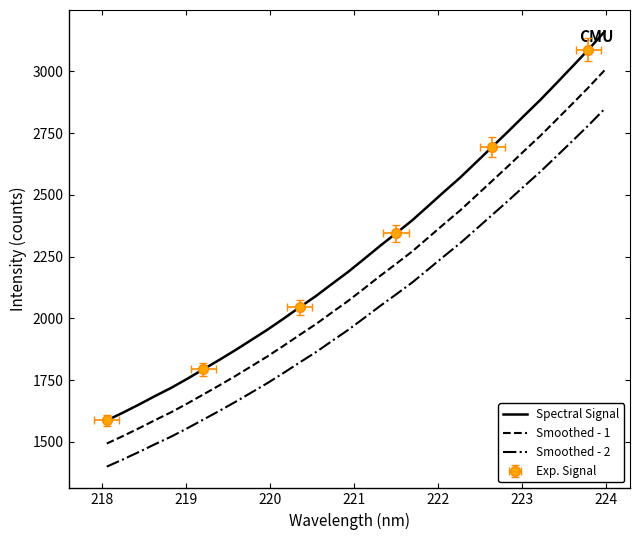

What is the lowest value of the Spectral Signal series?

1586.4